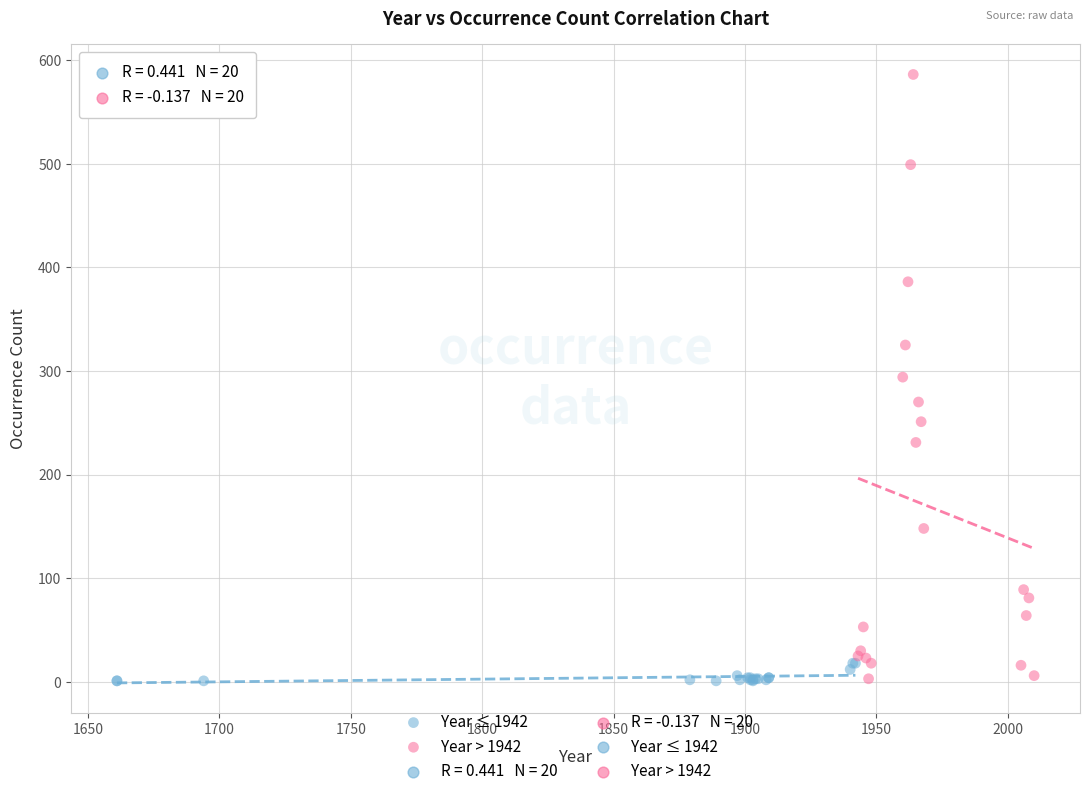

Which series has the widest spread of Y values?

Year > 1942